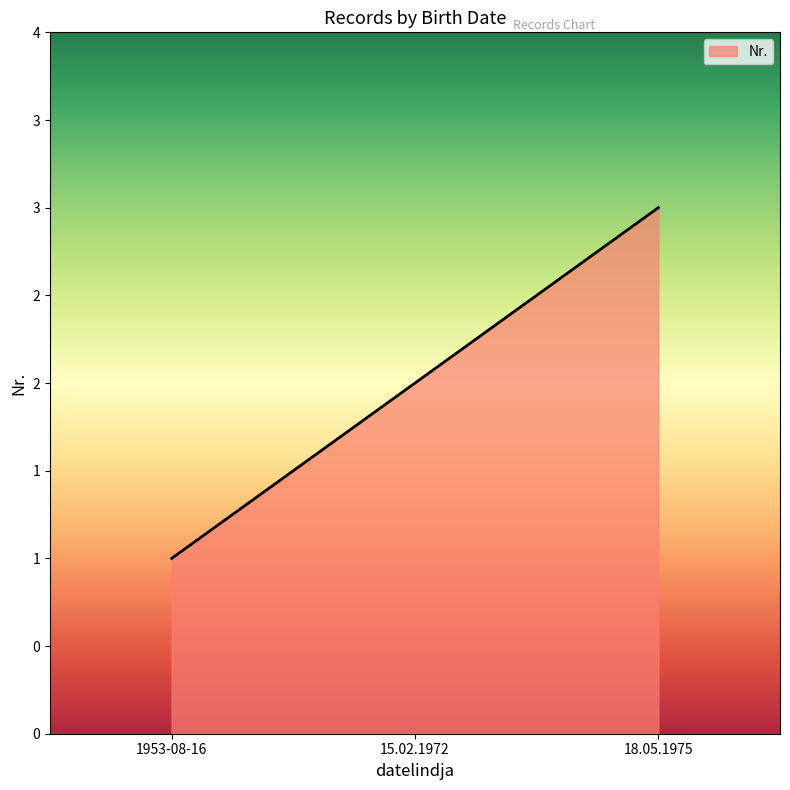

What value does the data have at 18.05.1975?

3